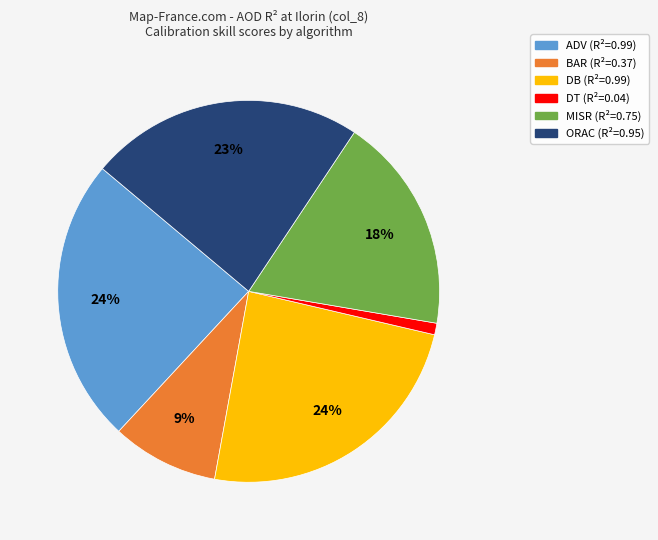

To the nearest percent, what portion does BAR represent?

9%